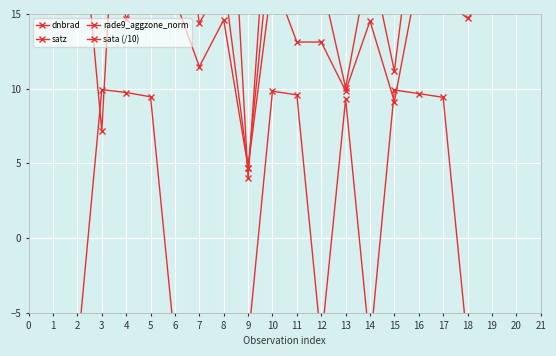

Where does the rade9_aggzone_norm series first go above 15?

−1